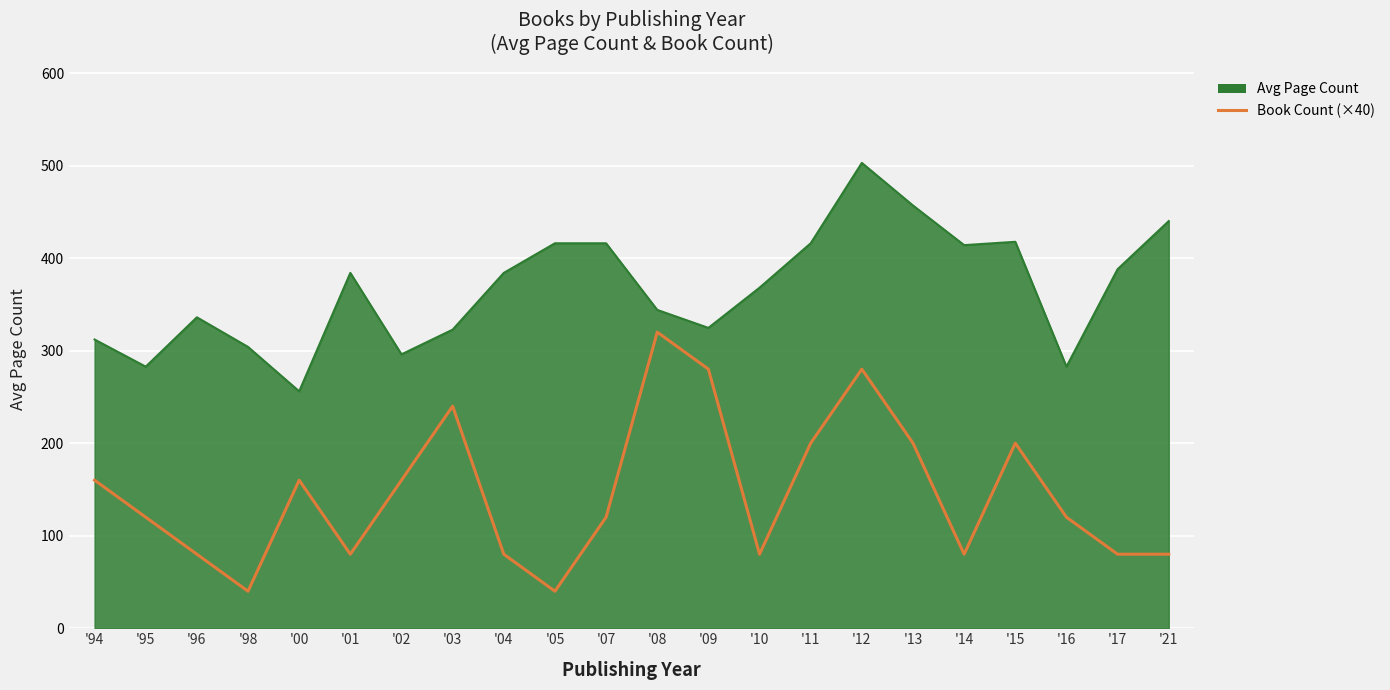

What position from the left is '21?

22